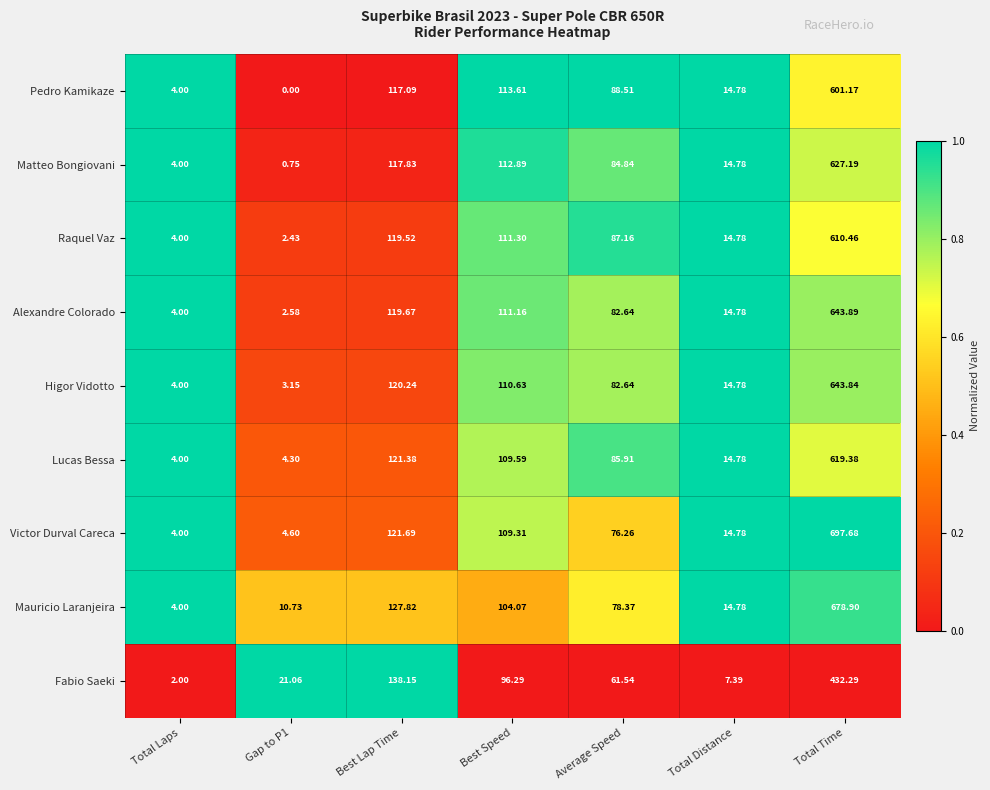

At which category is the sum across all series the highest?

Total Time